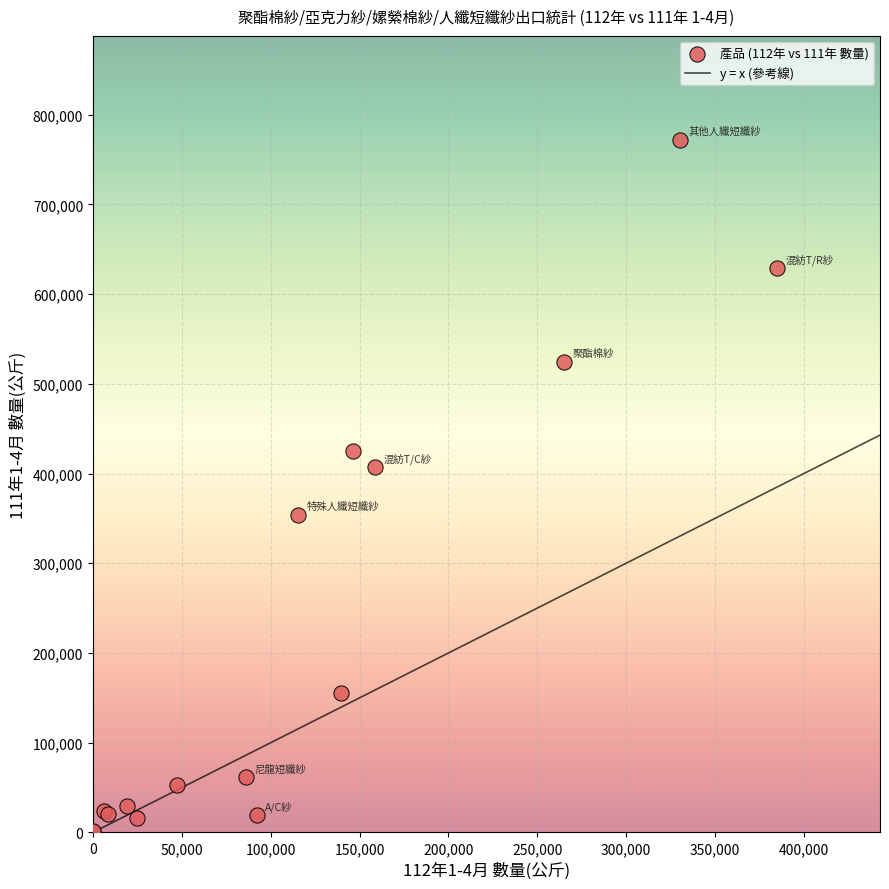

What Y value in the scatter plot is closest to 385945?

406926